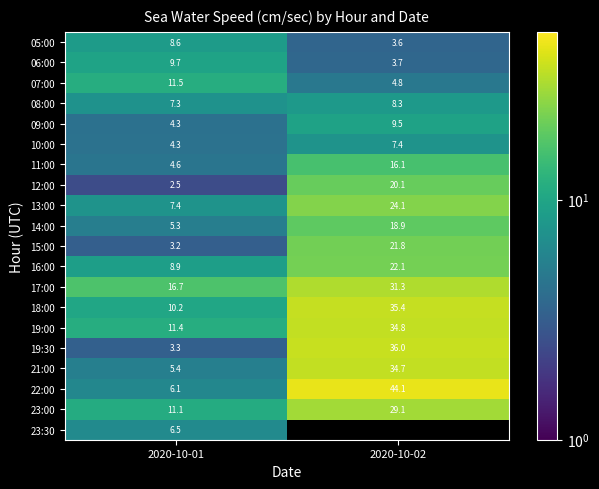

What value does the 08:00 series have at 2020-10-02?

8.3